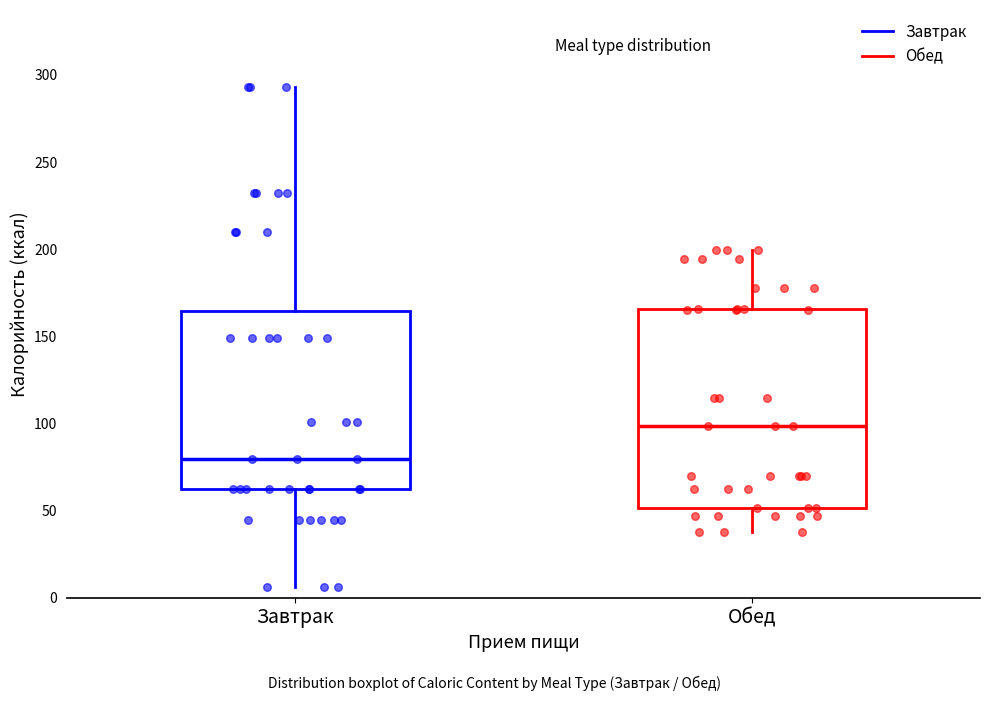

Reading left to right, read every box against the y-axis: the position of its median line, the range the box covers, and the ends of its whiskers. The values are not printed on the chart, so give them approximately, as read against the axis.

Завтрак: median 80, box 65 to 165, whiskers 5 to 295
Обед: median 100, box 50 to 165, whiskers 40 to 200